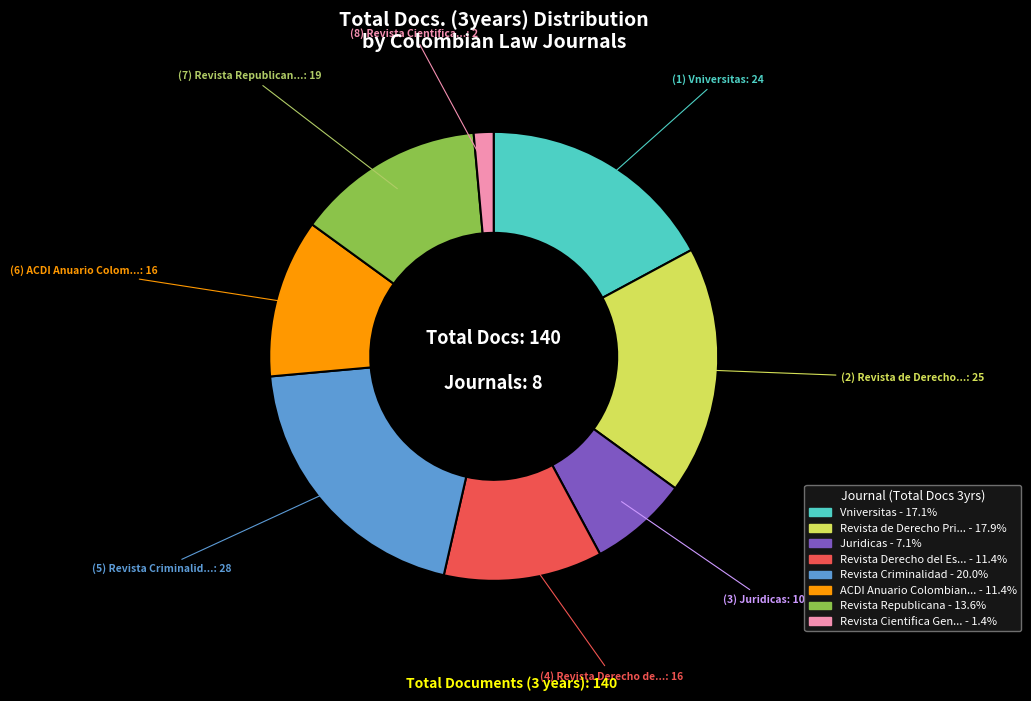

Does any single category account for the majority?

No